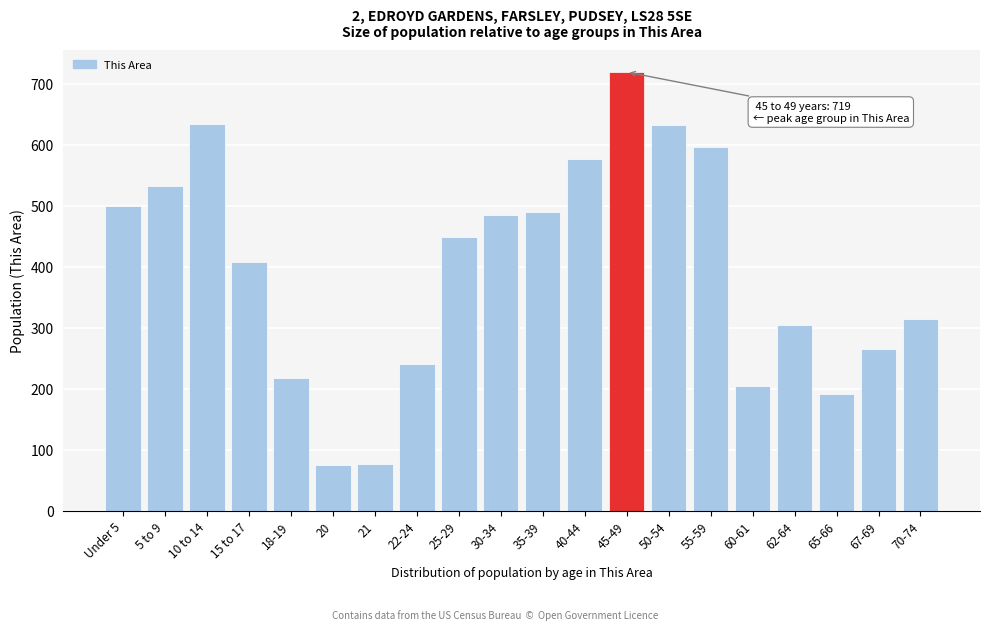

Approximately how many times larger is the value at 35-39 compared to 62-64?

1.6